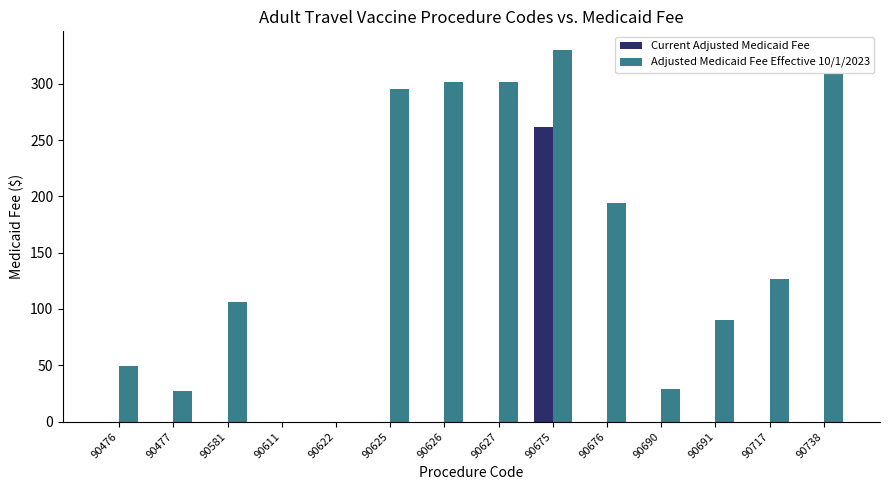

Which series has the largest total across all categories?

Adjusted Medicaid Fee Effective 10/1/2023